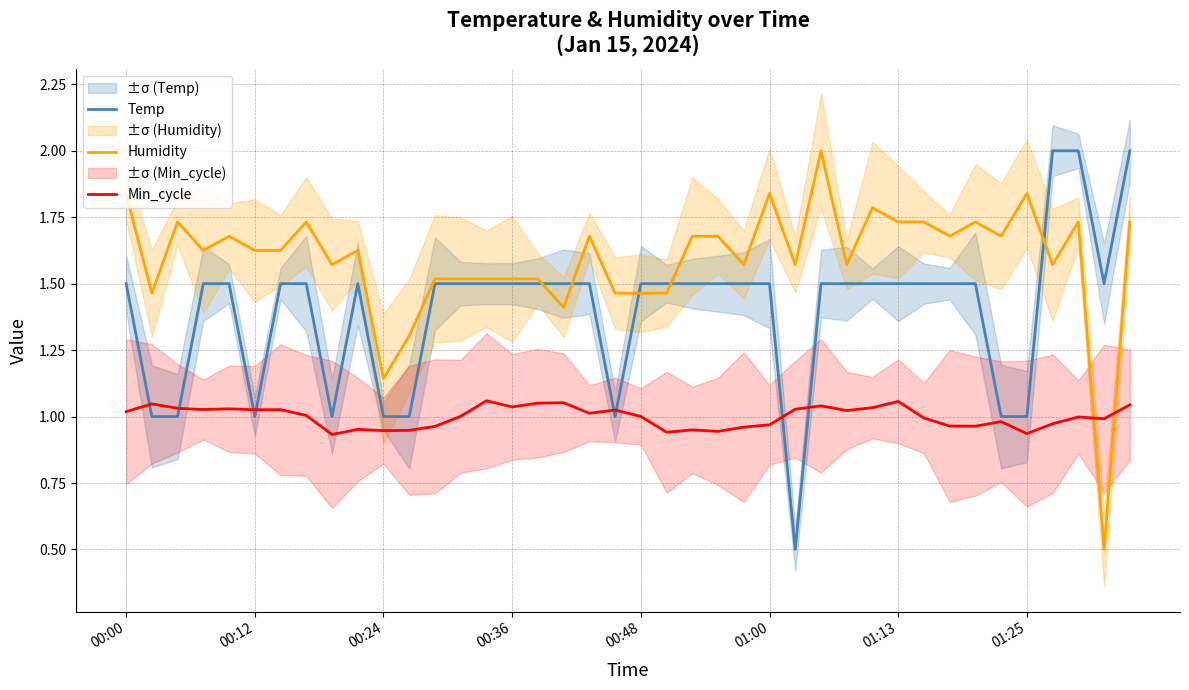

At which category is the sum across all series the highest?

39